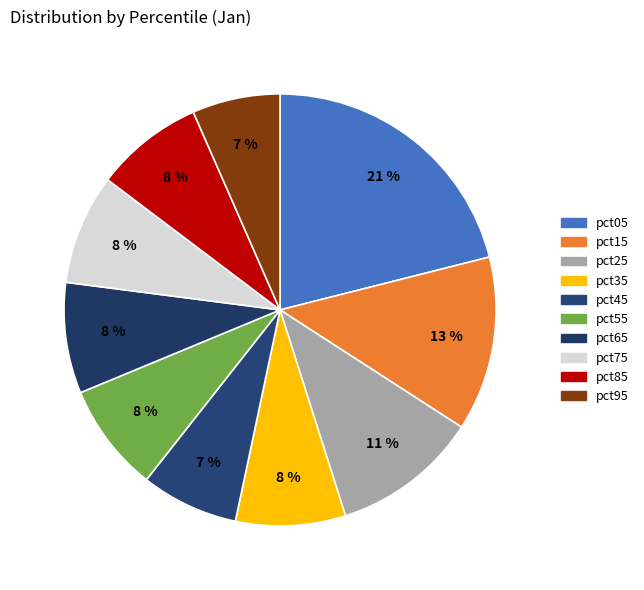

How much of the chart is everything except pct85?

91.9%